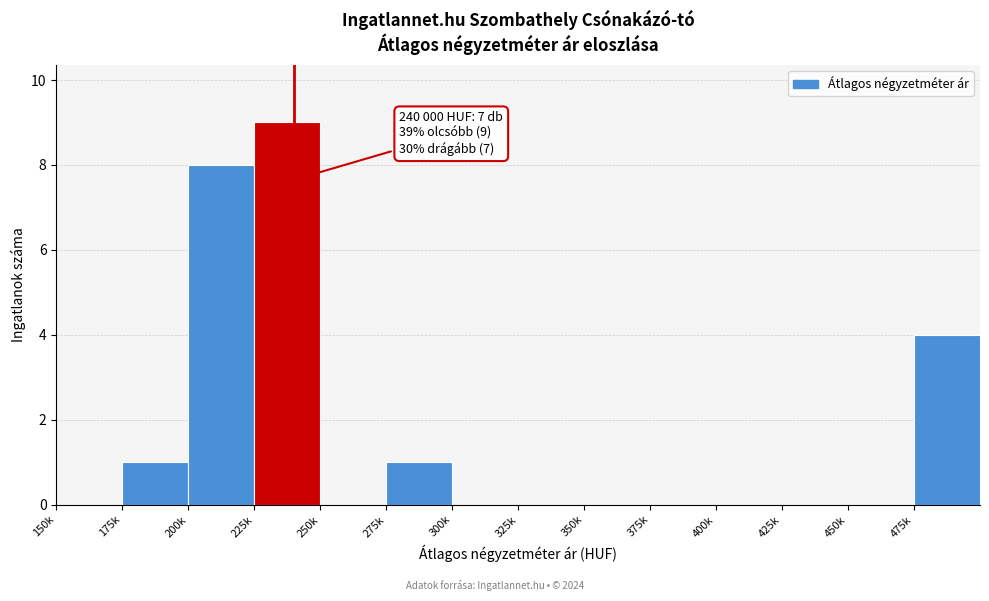

Reading right to left, transcribe all the data shown in this chart.

475k=4	450k=0	425k=0	400k=0	375k=0	350k=0	325k=0	300k=0	275k=1	250k=0	225k=9	200k=8	175k=1	150k=0